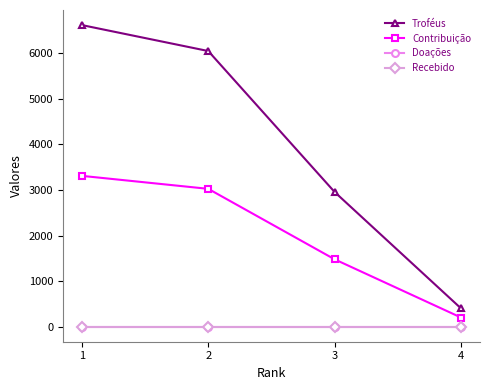

True or false: Troféus and Doações cross at least once.

False